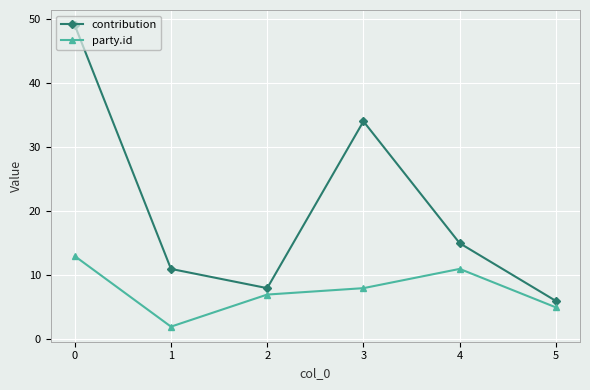

Which label corresponds to the smallest value in the chart?

1